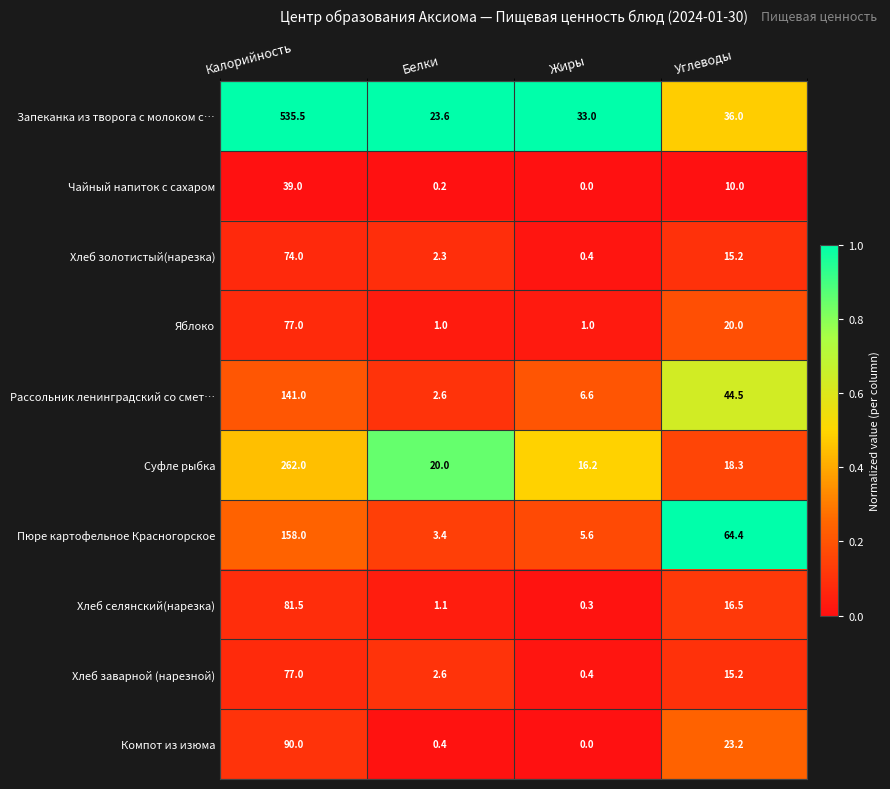

At which category is the sum across all series the highest?

Калорийность